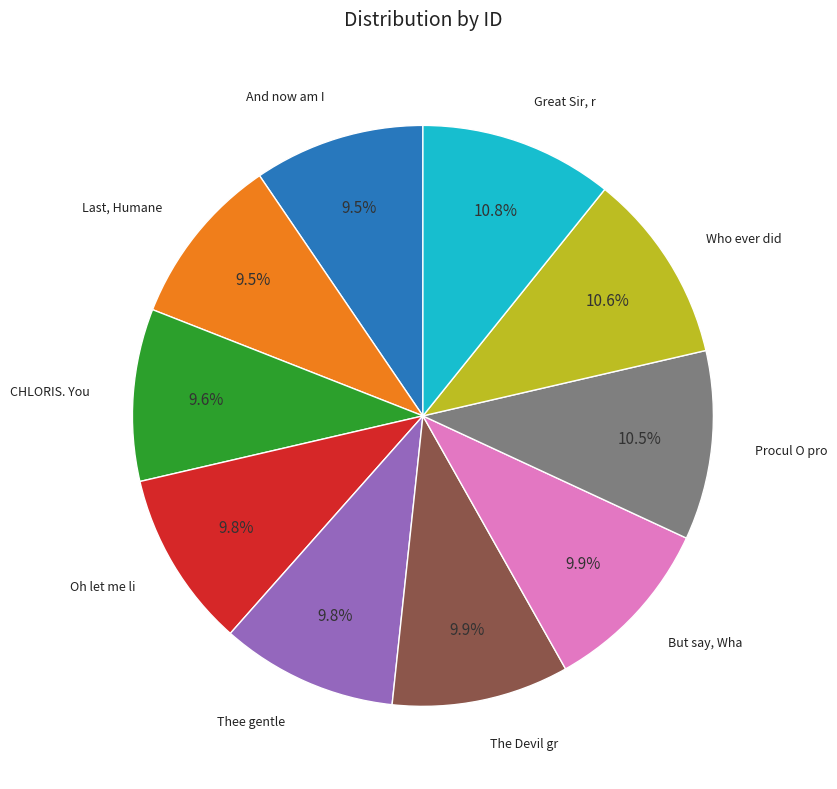

Is there a majority slice in this chart?

No